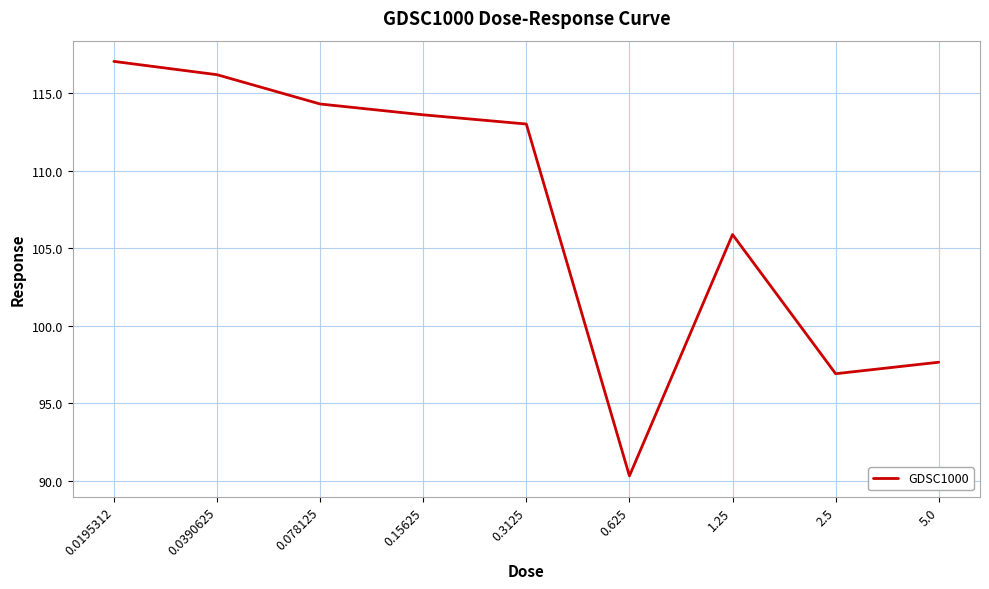

List the labels in order of value, smallest first.

0.625, 2.5, 5.0, 1.25, 0.3125, 0.15625, 0.078125, 0.0390625, 0.0195312